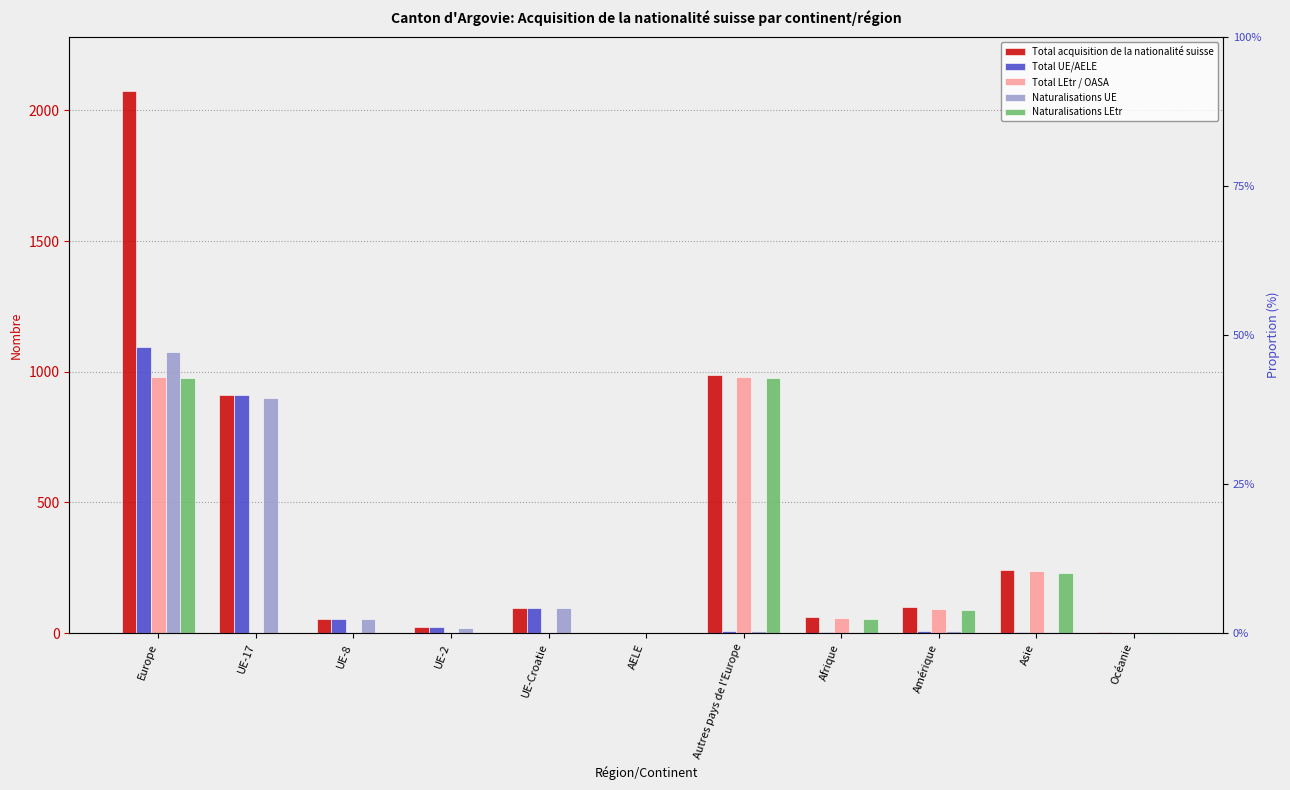

What is the difference between the second highest and minimum values in the Total LEtr / OASA series?

978